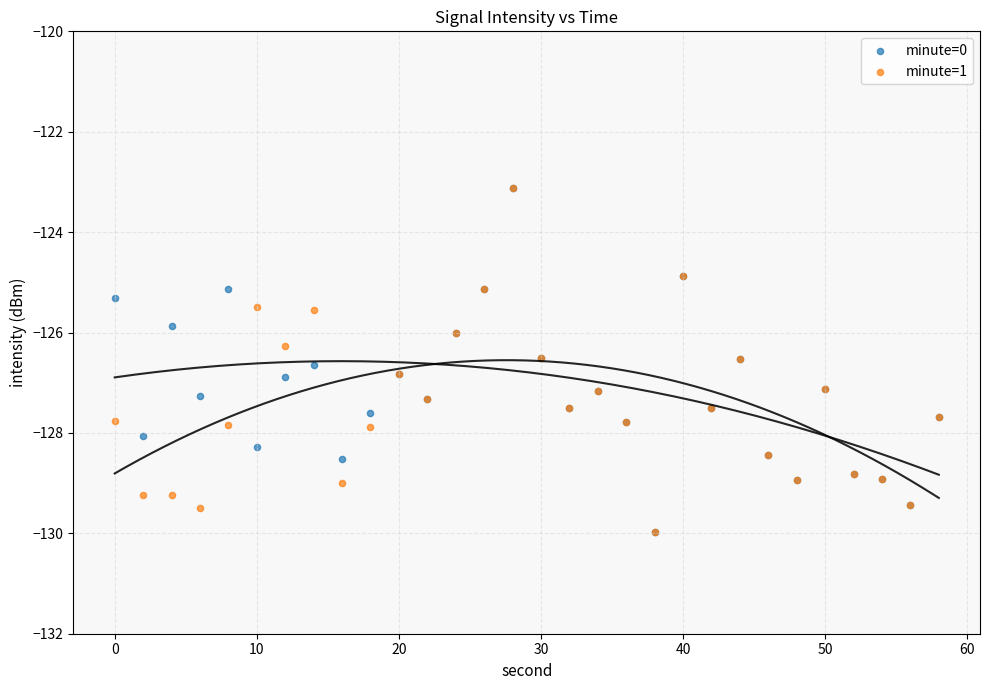

What are all the series names shown in the legend?

minute=0, minute=1